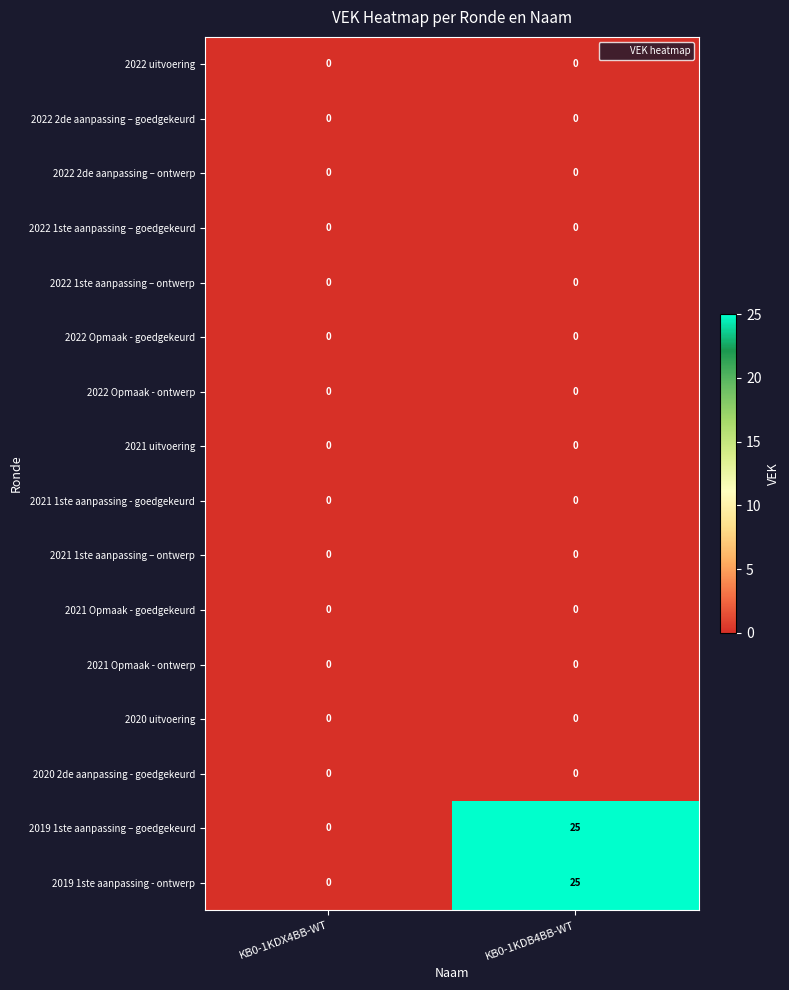

Rank the categories by 2019 1ste aanpassing – goedgekeurd value from highest to lowest.

KB0-1KDB4BB-WT, KB0-1KDX4BB-WT